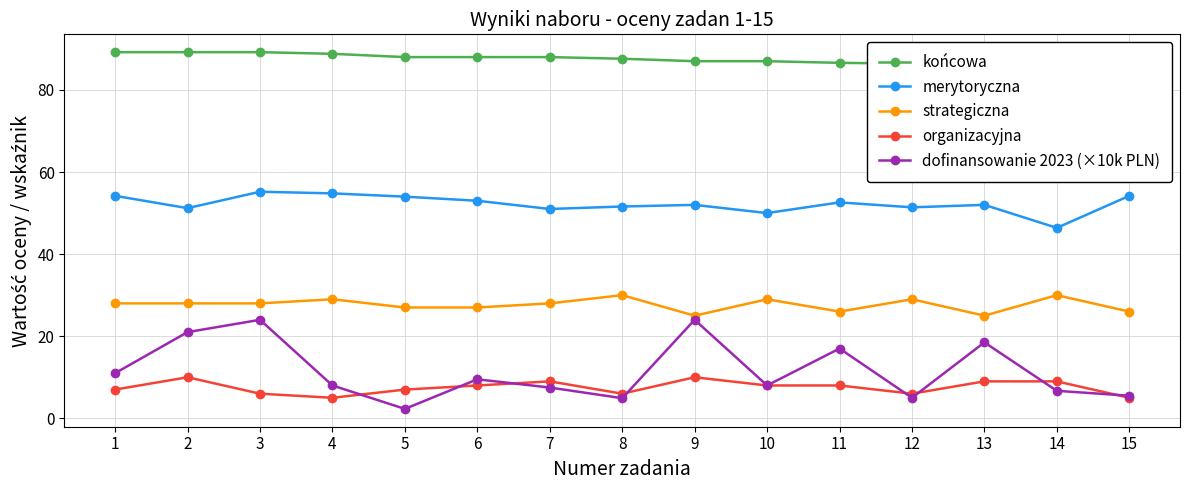

In dofinansowanie 2023 (×10k PLN), how many points are lower than both neighbors (excluding endpoints)?

4